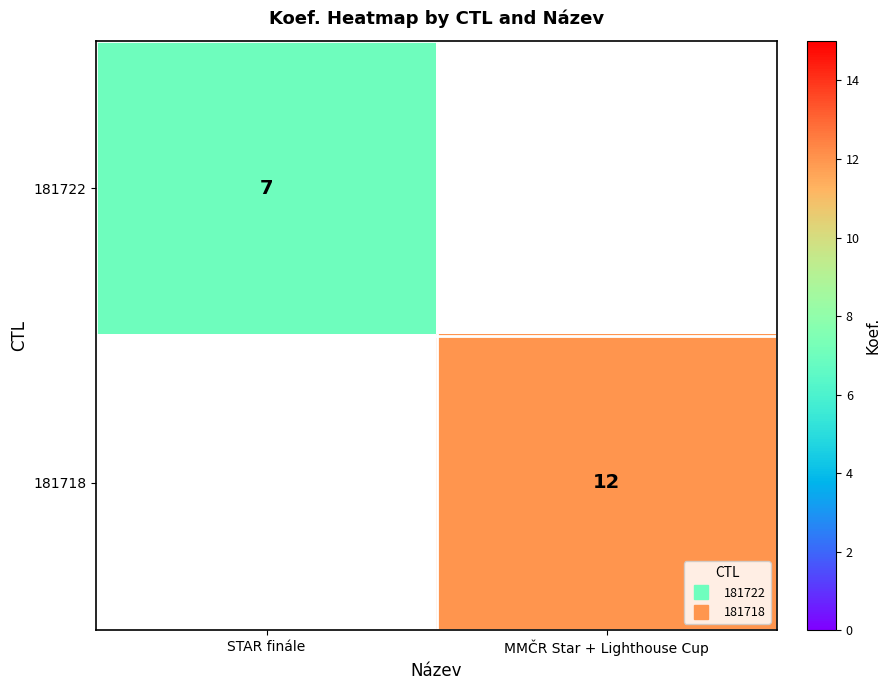

Rank the series by their average value, from lowest to highest.

181722, 181718